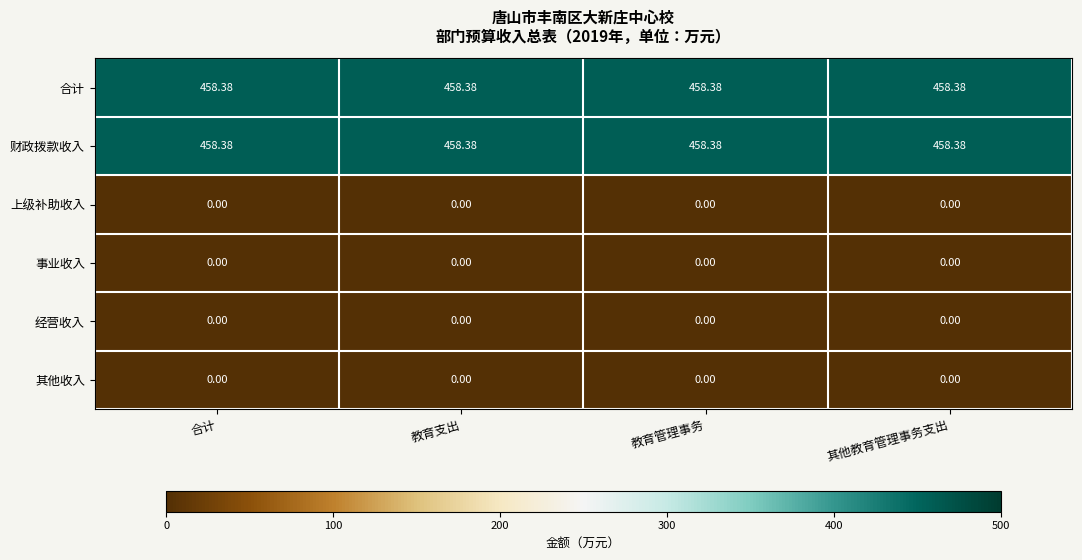

How many data points does each series have?

4